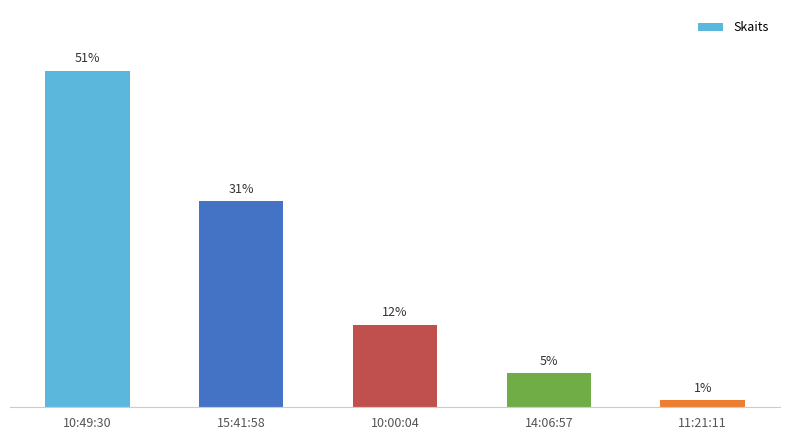

Does the chart contain any negative values?

No